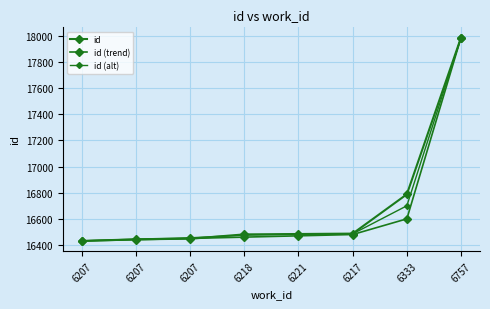

At which category does the chart reach its peak across all series?

6757